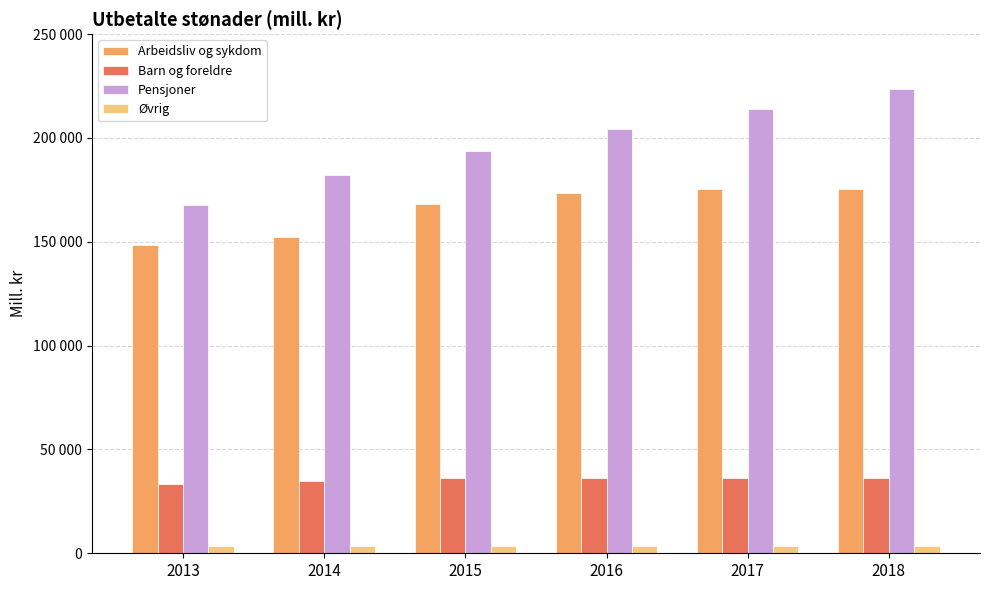

At which category does the chart reach its minimum across all series?

2013